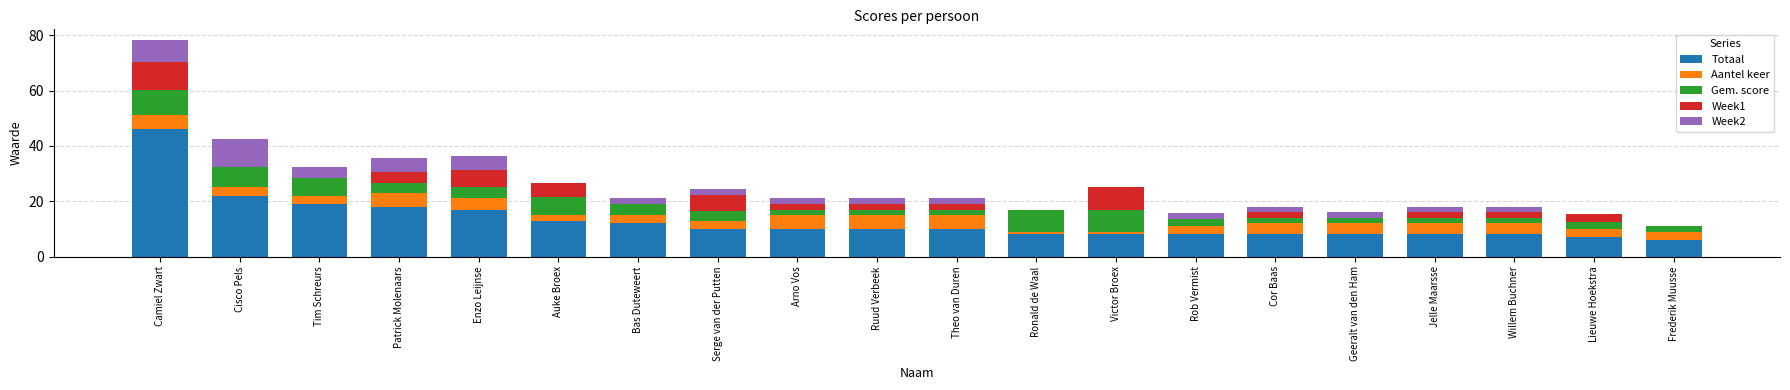

Is it true that Totaal equals 10.0 at Arno Vos?

True